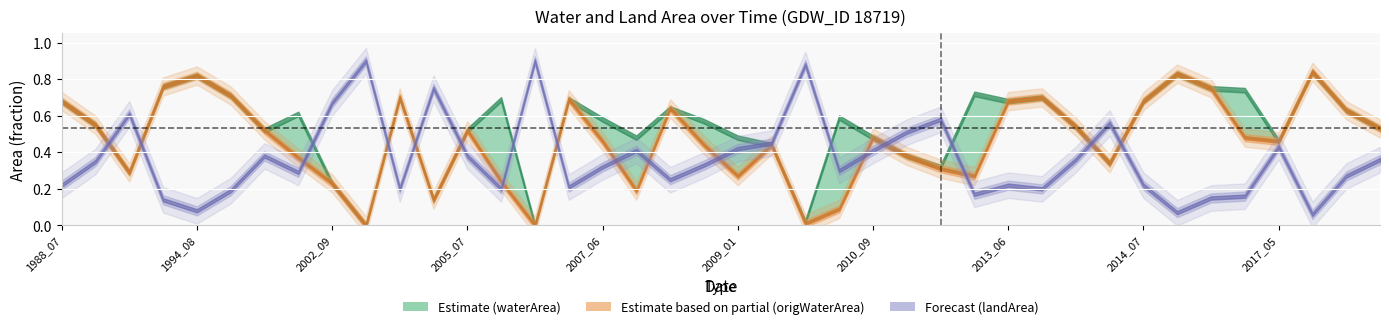

True or false: origWaterArea has a value of 0.5 at 2010_09.

True